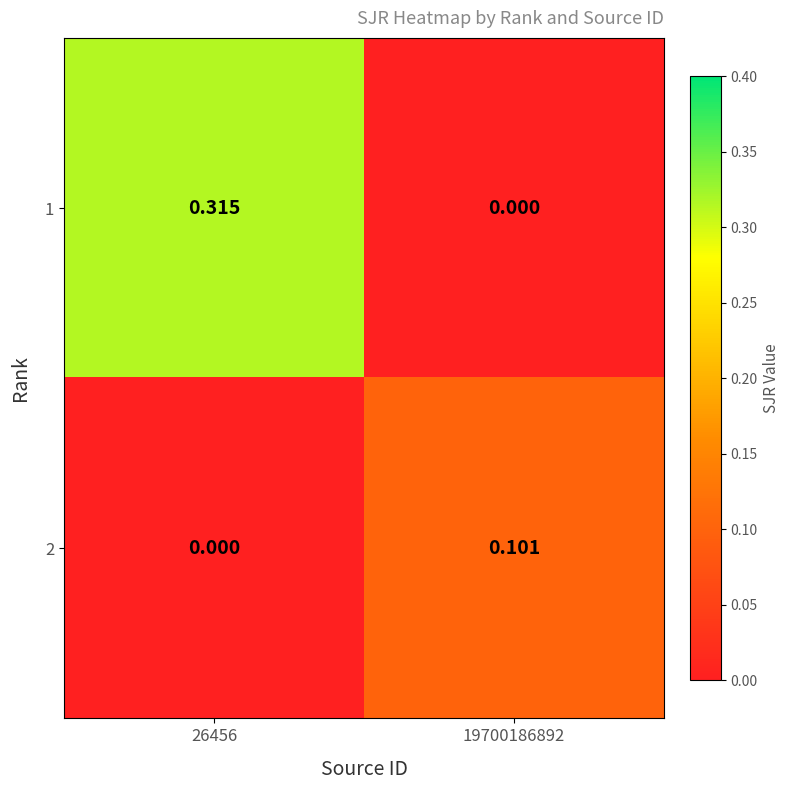

Is the value of 2 at 19700186892 greater than the value of 1 at 19700186892?

Yes